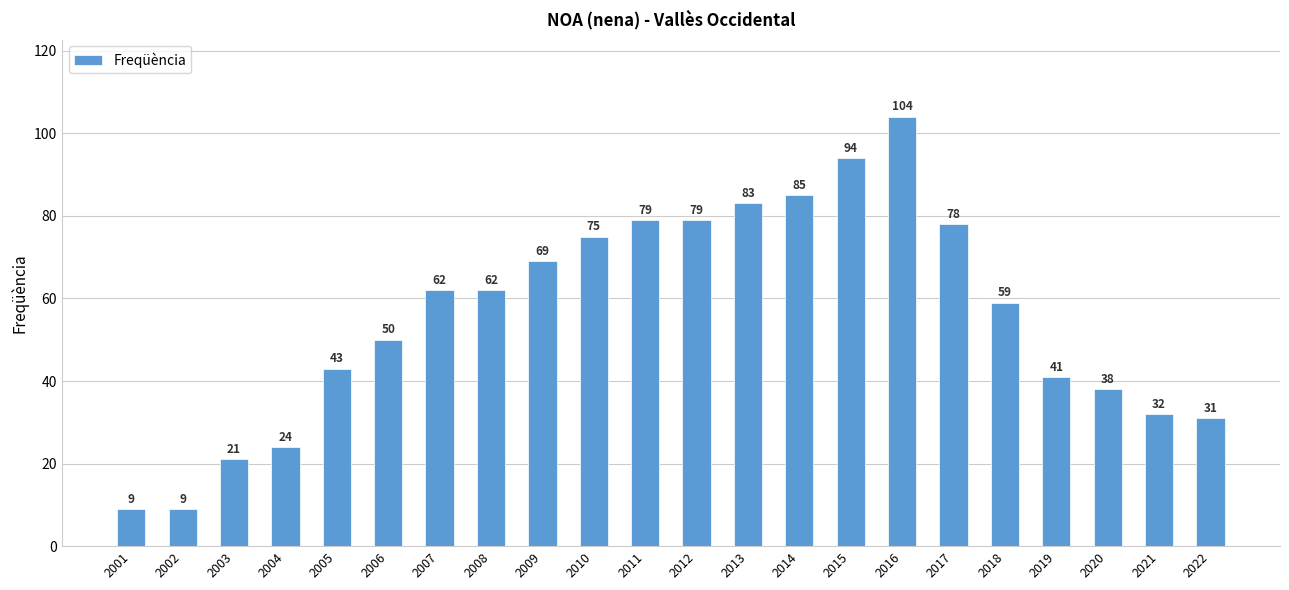

What is the difference between the second highest and second lowest values?

85